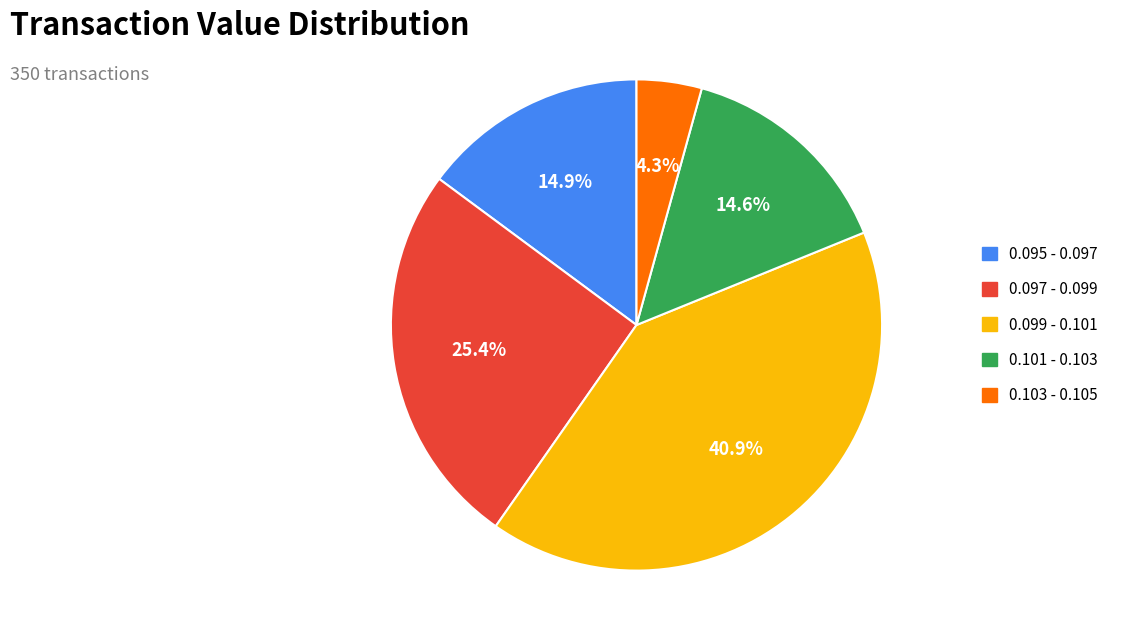

Is there a majority slice in this chart?

No